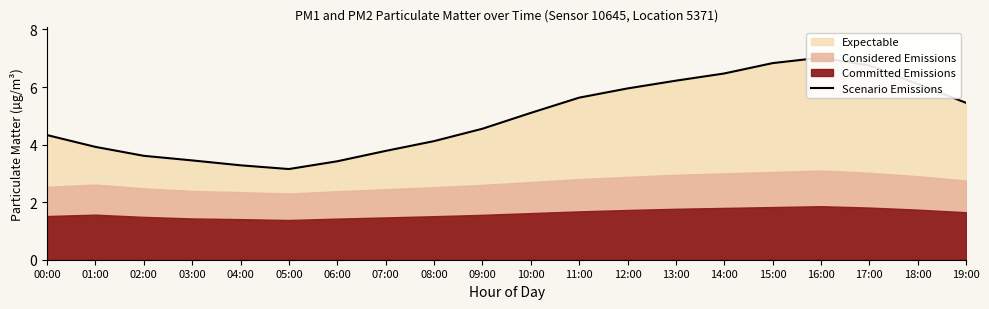

Rank the categories by value from highest to lowest.

16:00, 15:00, 17:00, 14:00, 13:00, 18:00, 12:00, 11:00, 19:00, 10:00, 09:00, 00:00, 08:00, 01:00, 07:00, 02:00, 03:00, 06:00, 04:00, 05:00